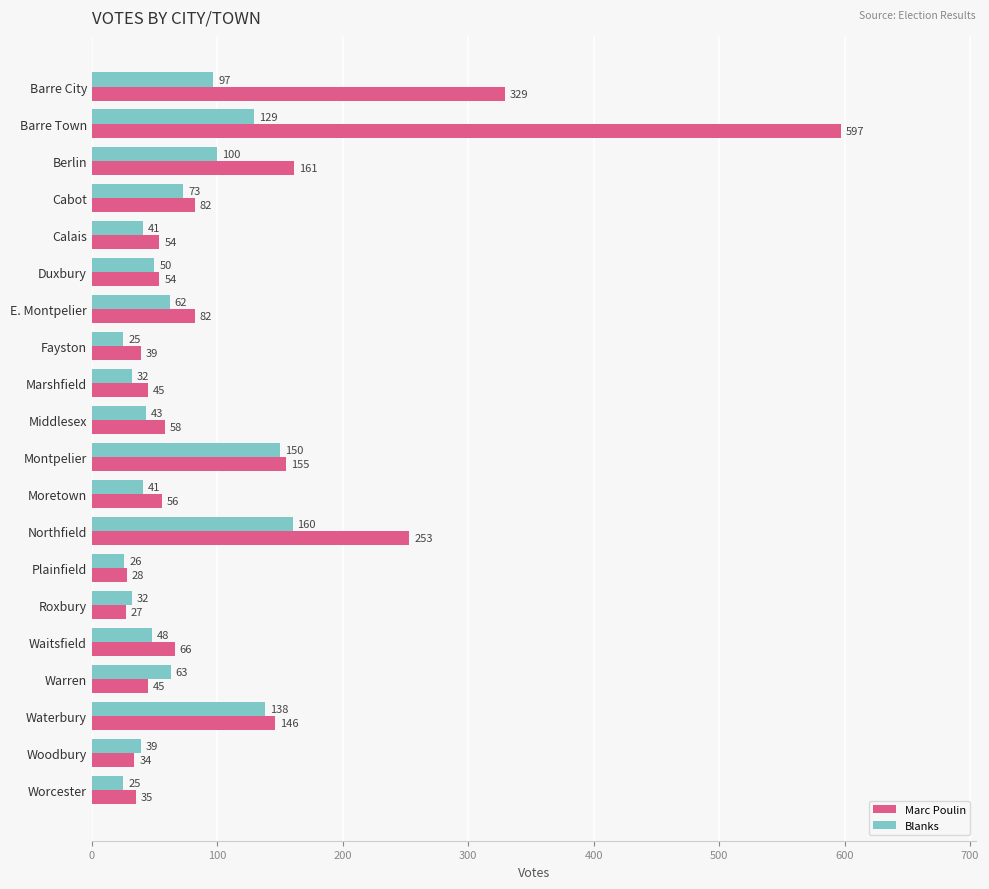

List the series in order of their overall mean, lowest first.

Blanks, Marc Poulin